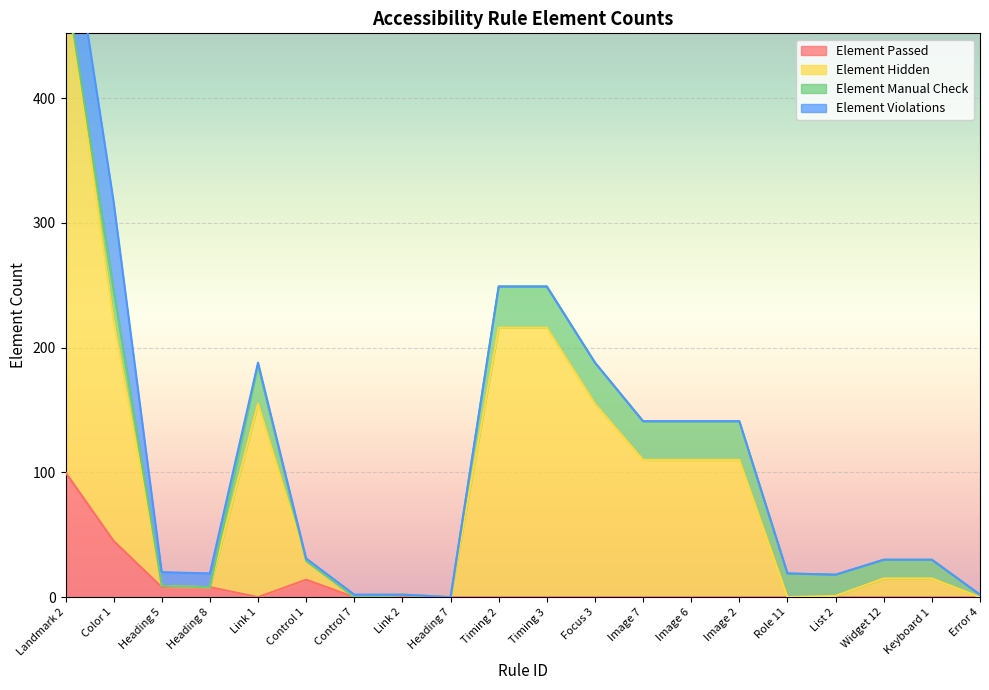

Which category has the highest value in the Element Passed series?

Landmark 2